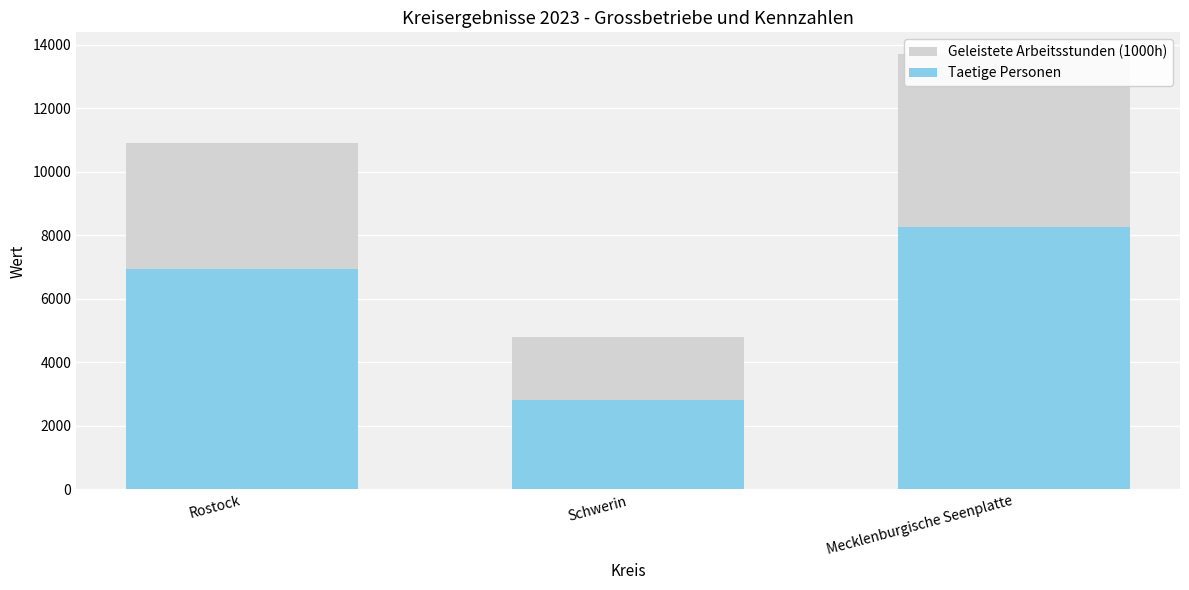

Which category has the highest value across all series?

Mecklenburgische Seenplatte